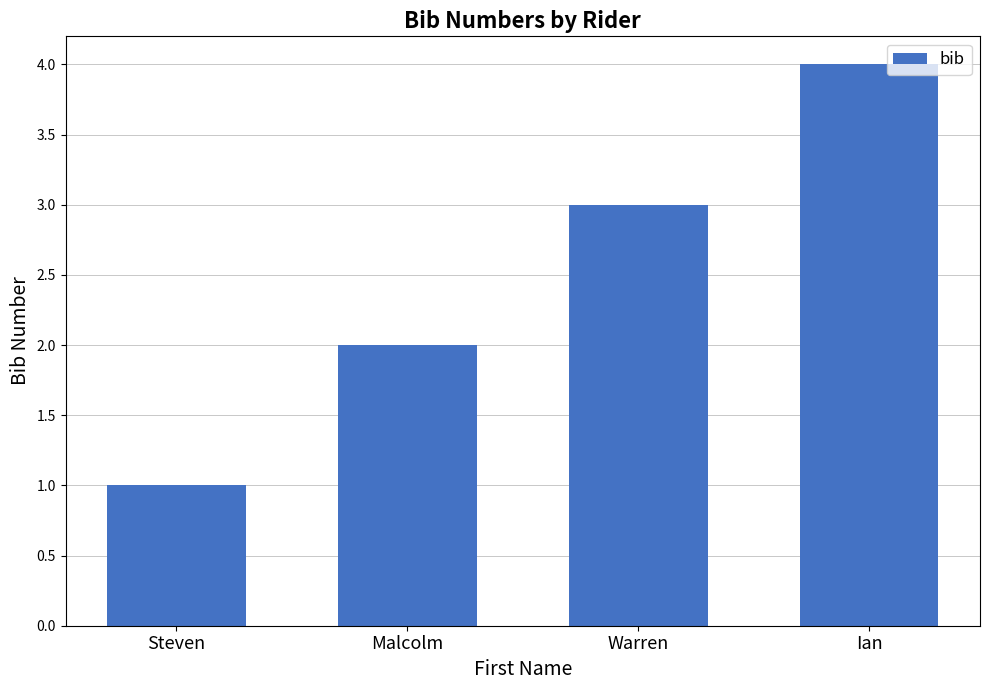

What is the sum of the values at Ian and Steven?

5